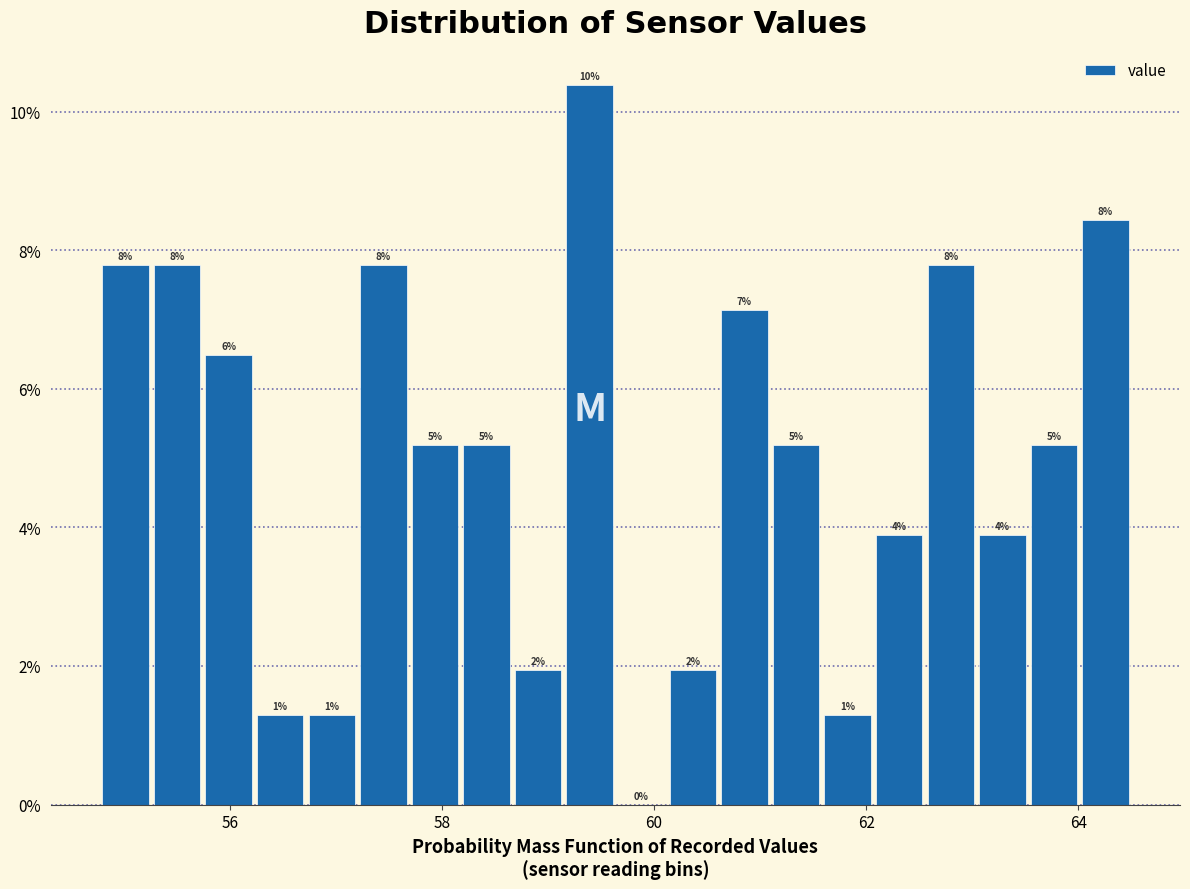

Around what value on the x-axis is the tallest bar? Give the approximate position of its centre, as read against the axis.

59.4